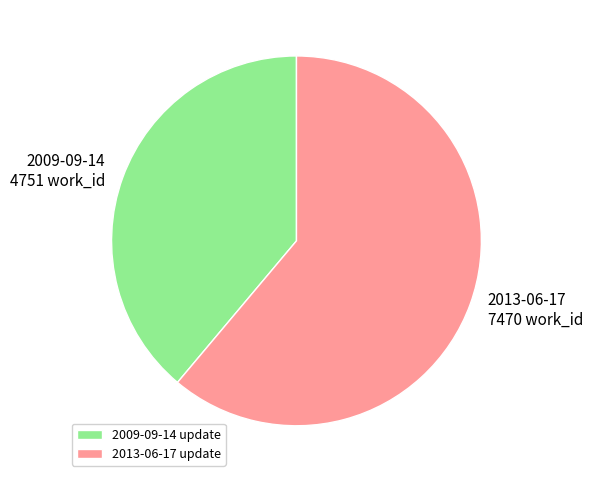

Which slice represents more than half of the pie?

2013-06-17